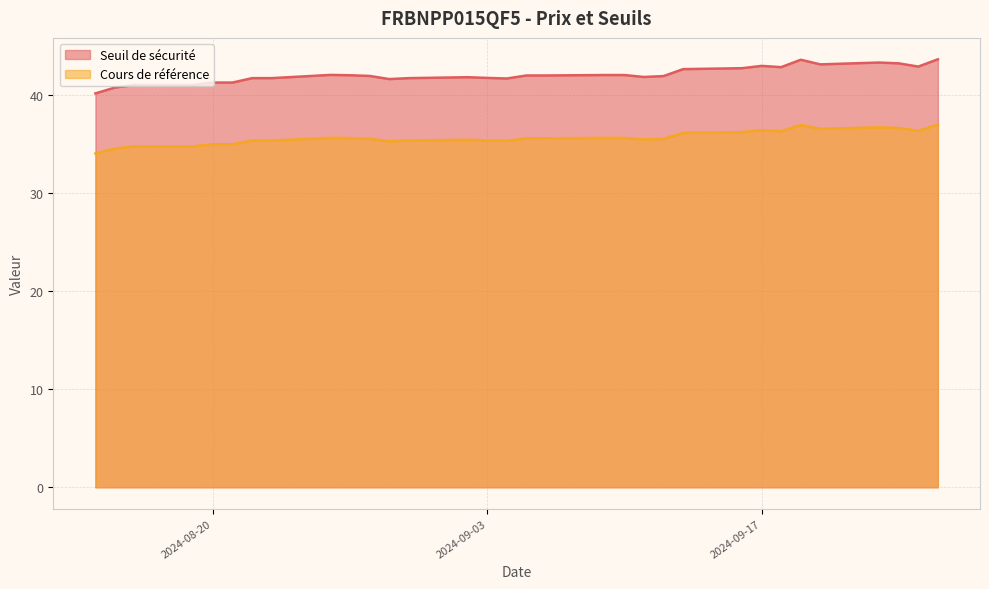

What is the difference between the Cours de référence values at 2024-08-30 and 2024-09-09?

0.3